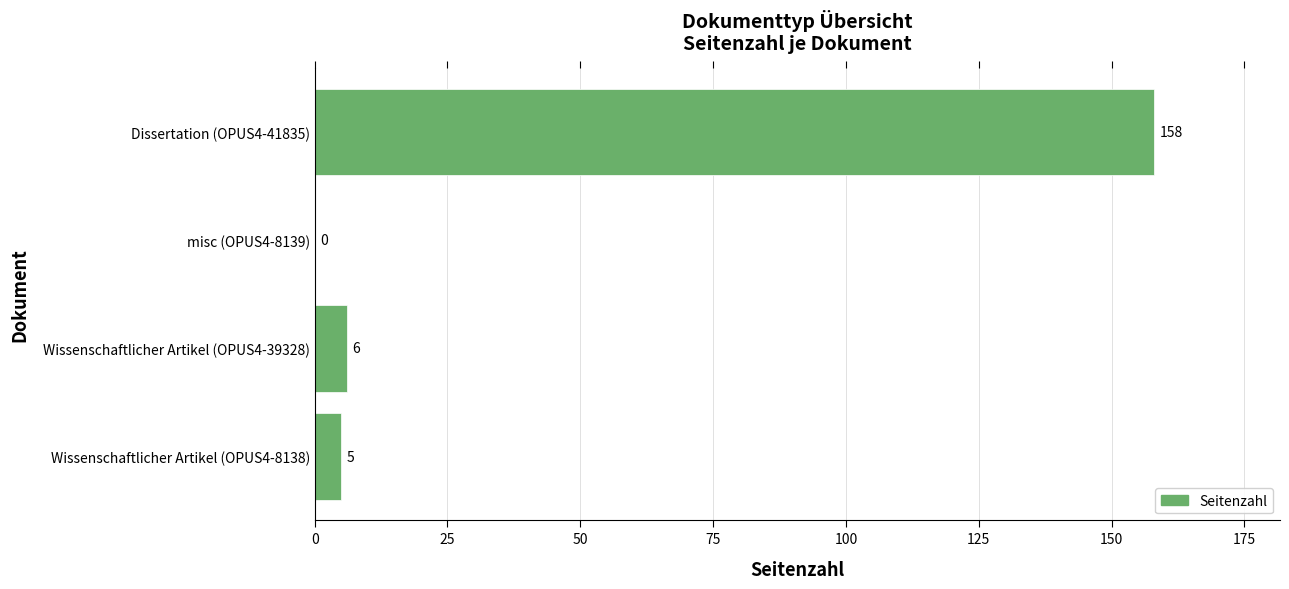

Reading bottom to top, transcribe all the data shown in this chart.

Wissenschaftlicher Artikel (OPUS4-8138)=5	Wissenschaftlicher Artikel (OPUS4-39328)=6	misc (OPUS4-8139)=0	Dissertation (OPUS4-41835)=158